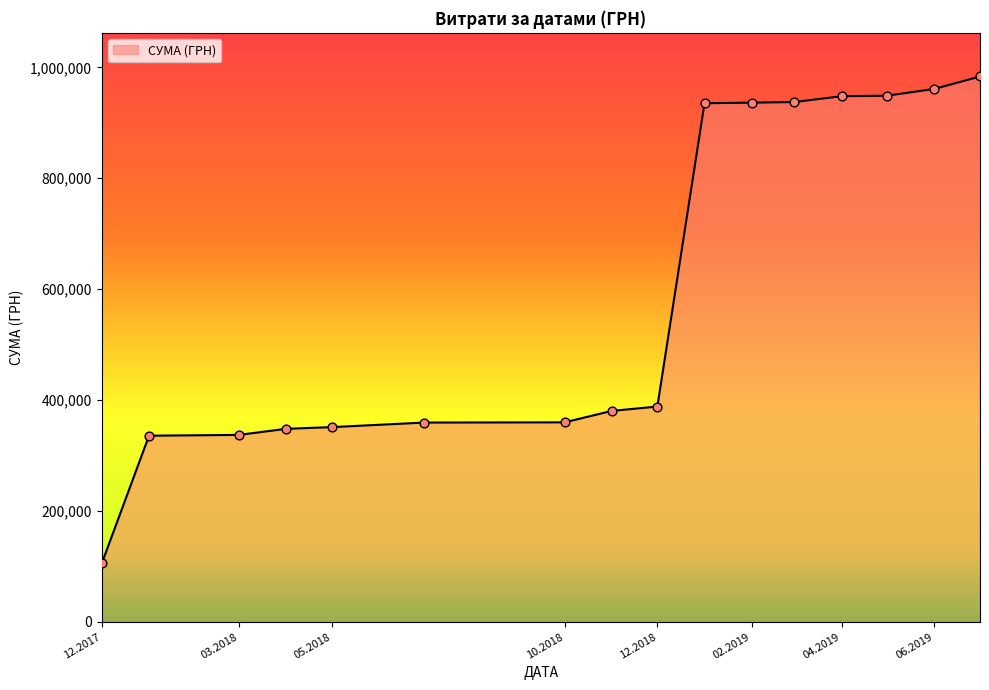

What is the smallest value displayed?

105800.0